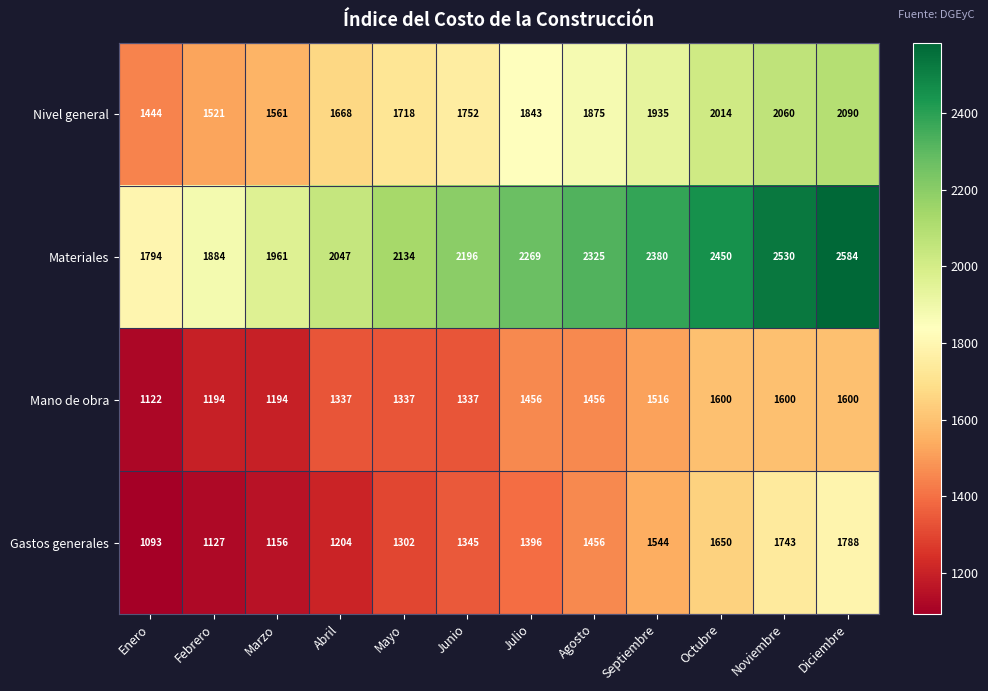

Which label corresponds to the largest value in the chart?

Diciembre